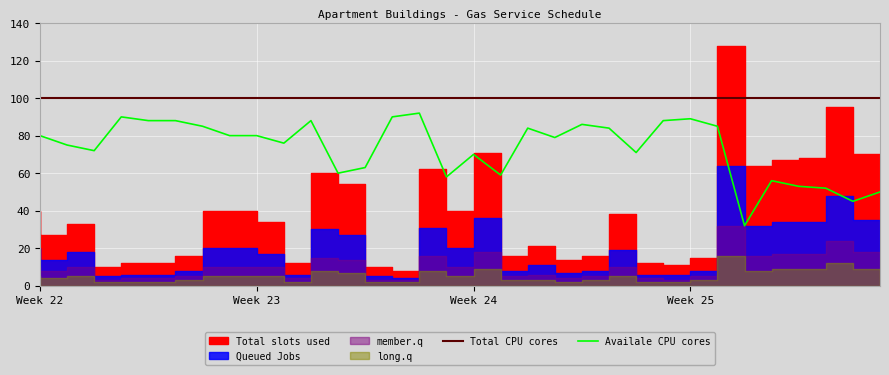

True or false: Availale CPU cores and Total CPU cores cross at least once.

False